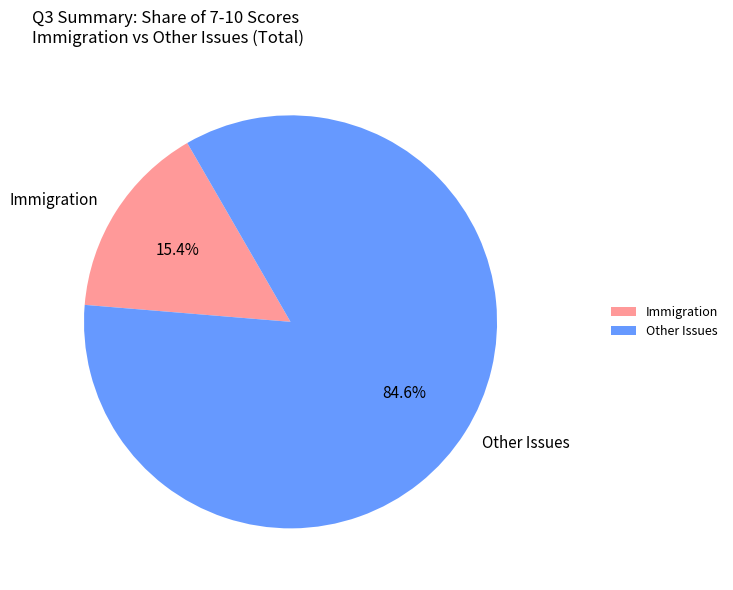

Which category has the smallest portion of the pie?

Immigration